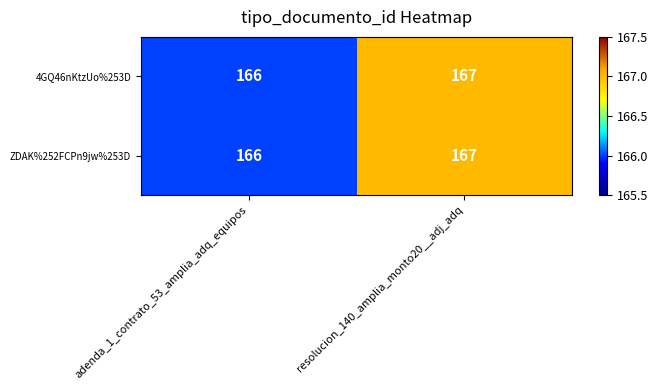

How many data points does each series have?

2